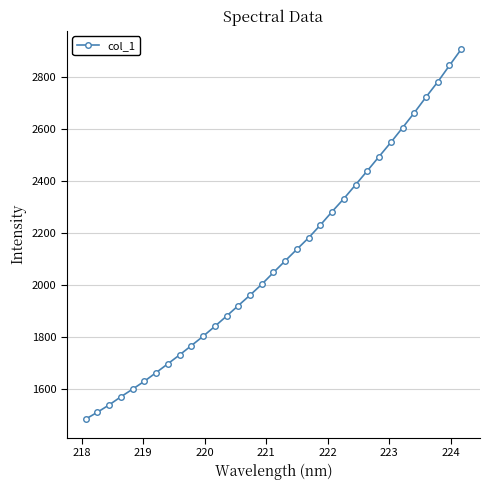

Is this an area chart (filled region under the line)?

No